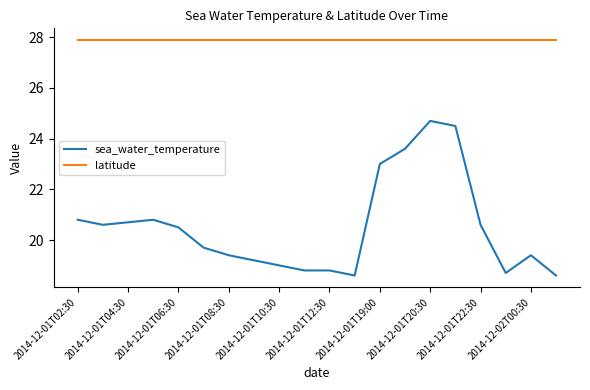

Does the chart have visible grid lines?

No